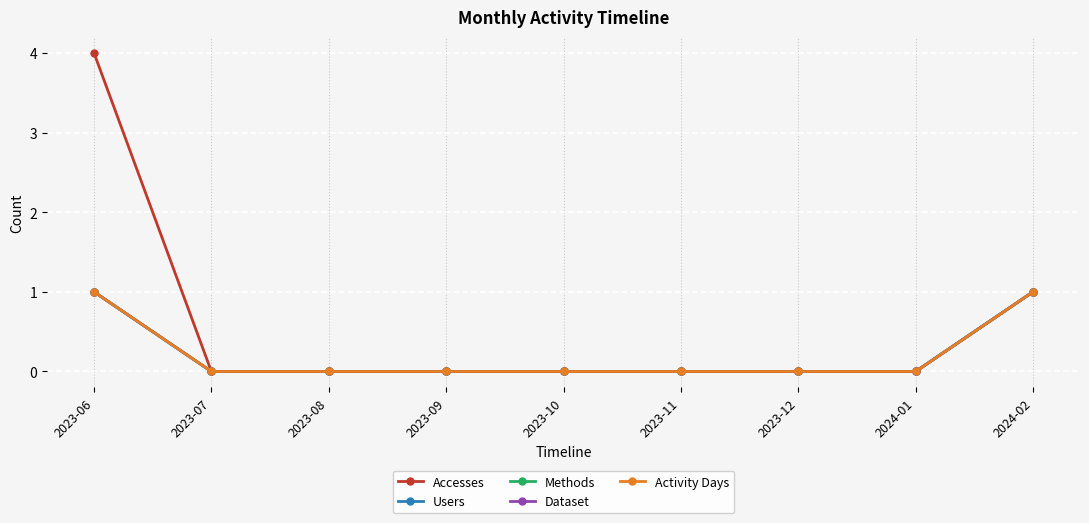

Is the value of Activity Days at 2023-11 greater than the value of Accesses at 2024-02?

No